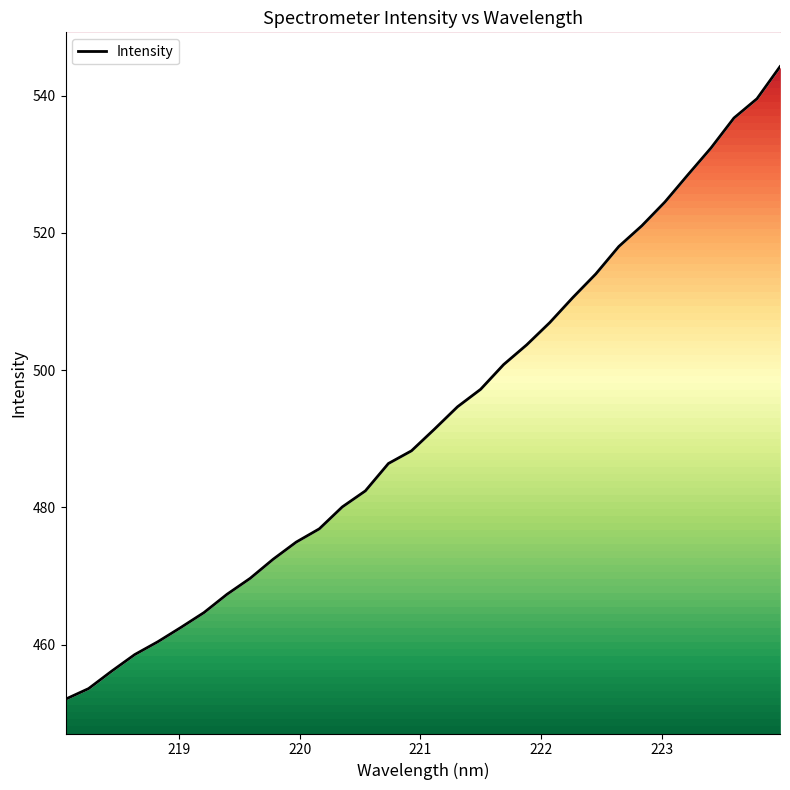

Is it true that the value at 23 is 343.7?

False